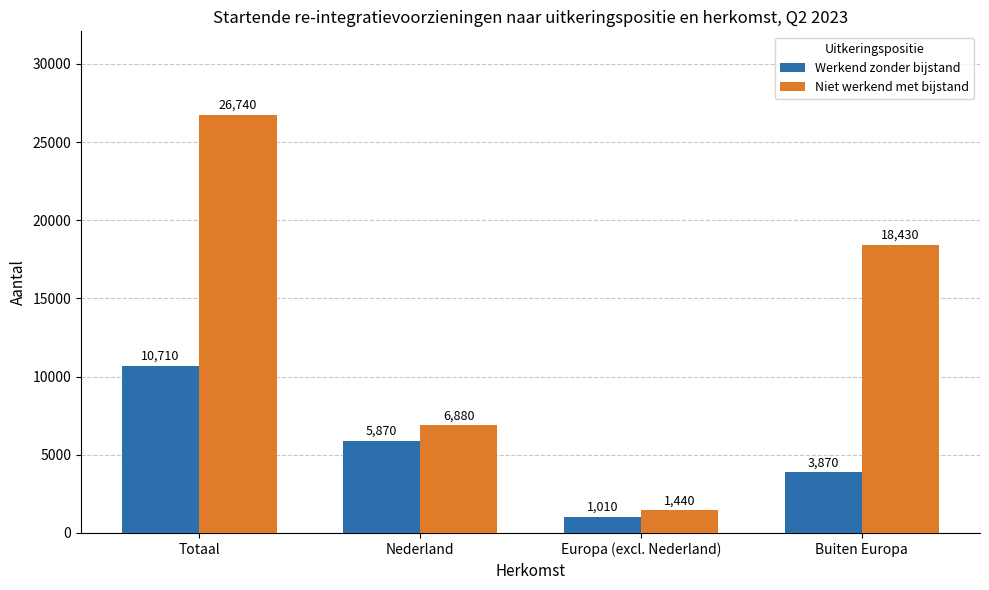

What is the smallest value displayed?

1010